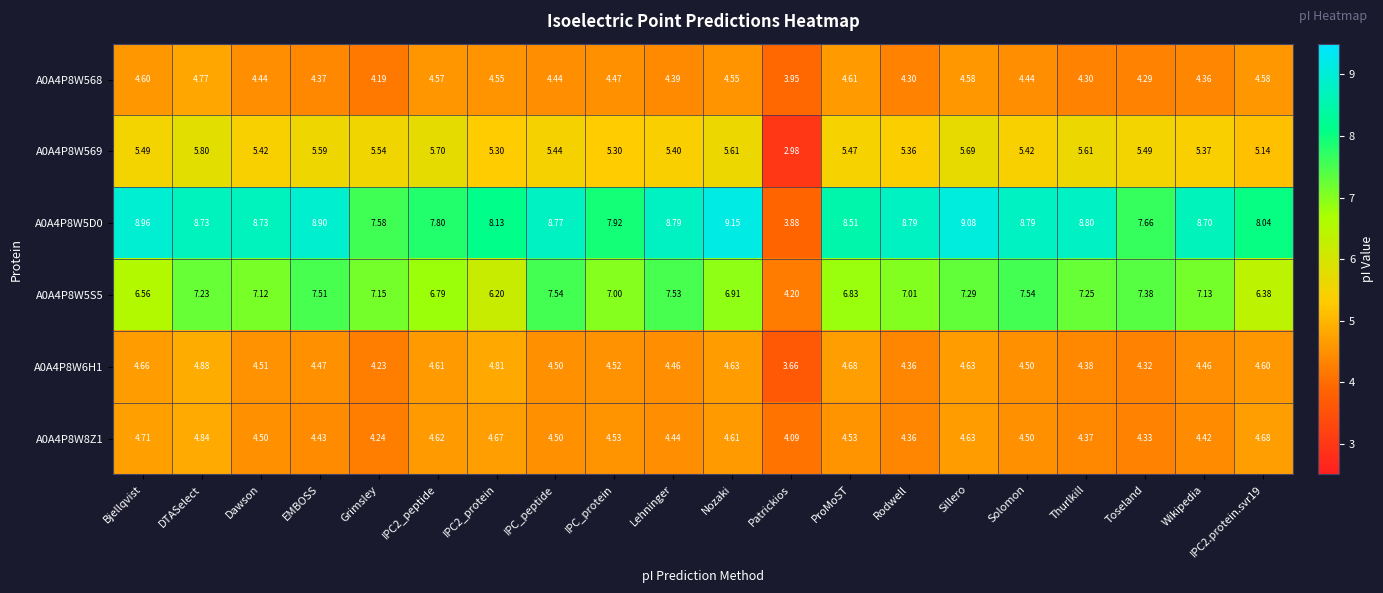

Which series has the largest total across all categories?

A0A4P8W5D0